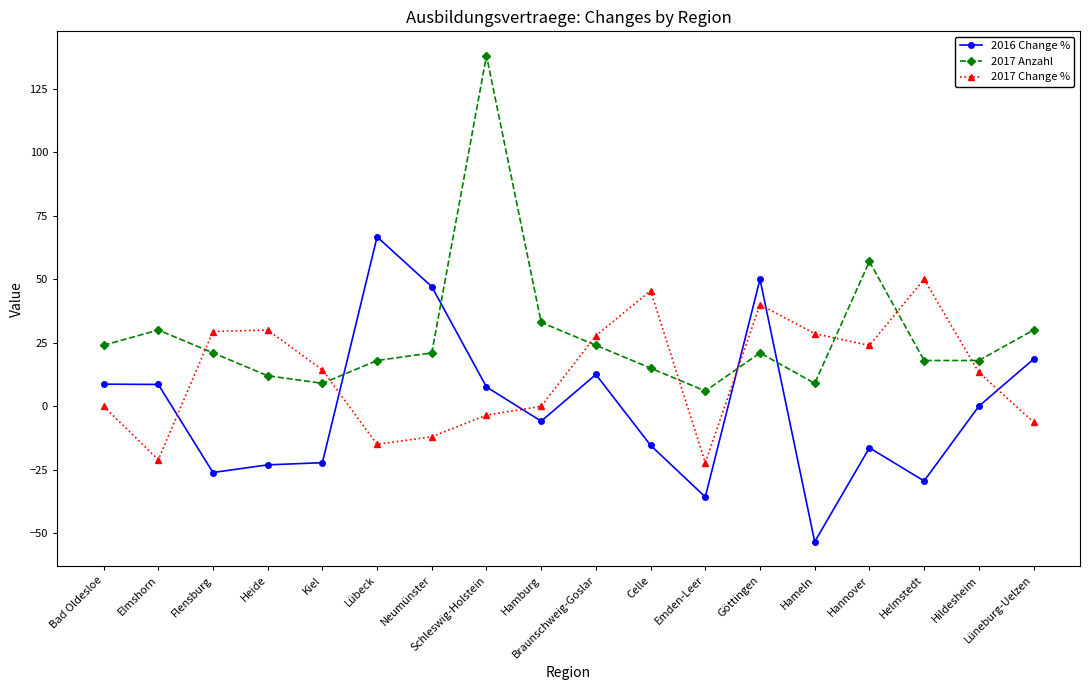

Is this an area chart (filled region under the line)?

No